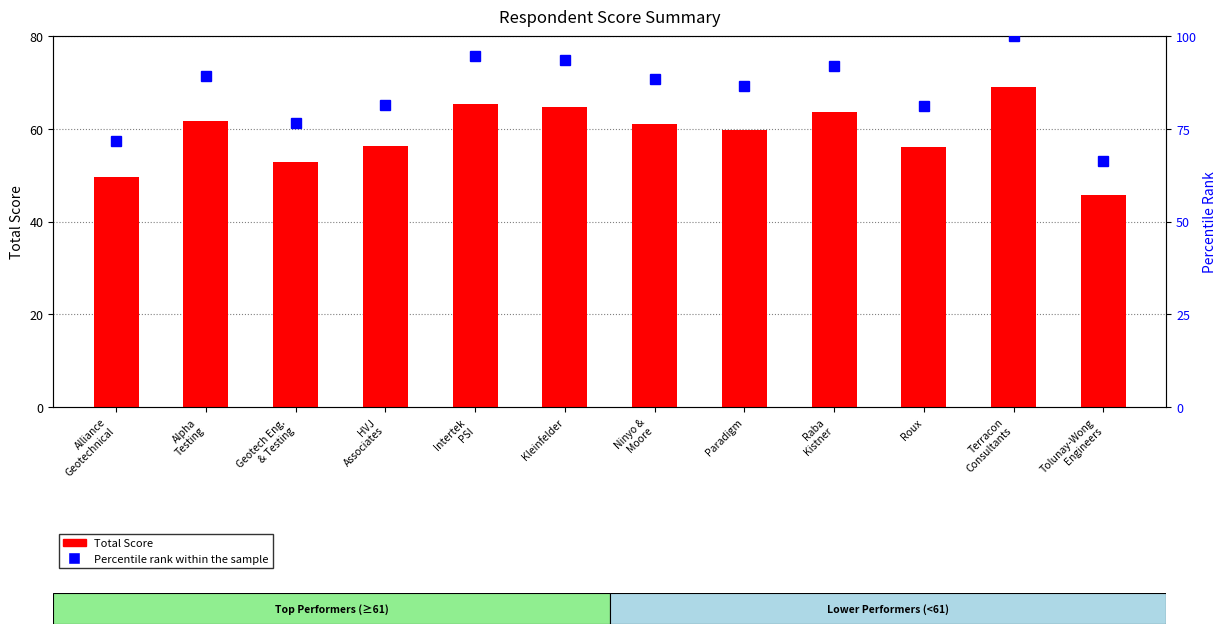

Which series has the widest spread of values?

Percentile rank within the sample